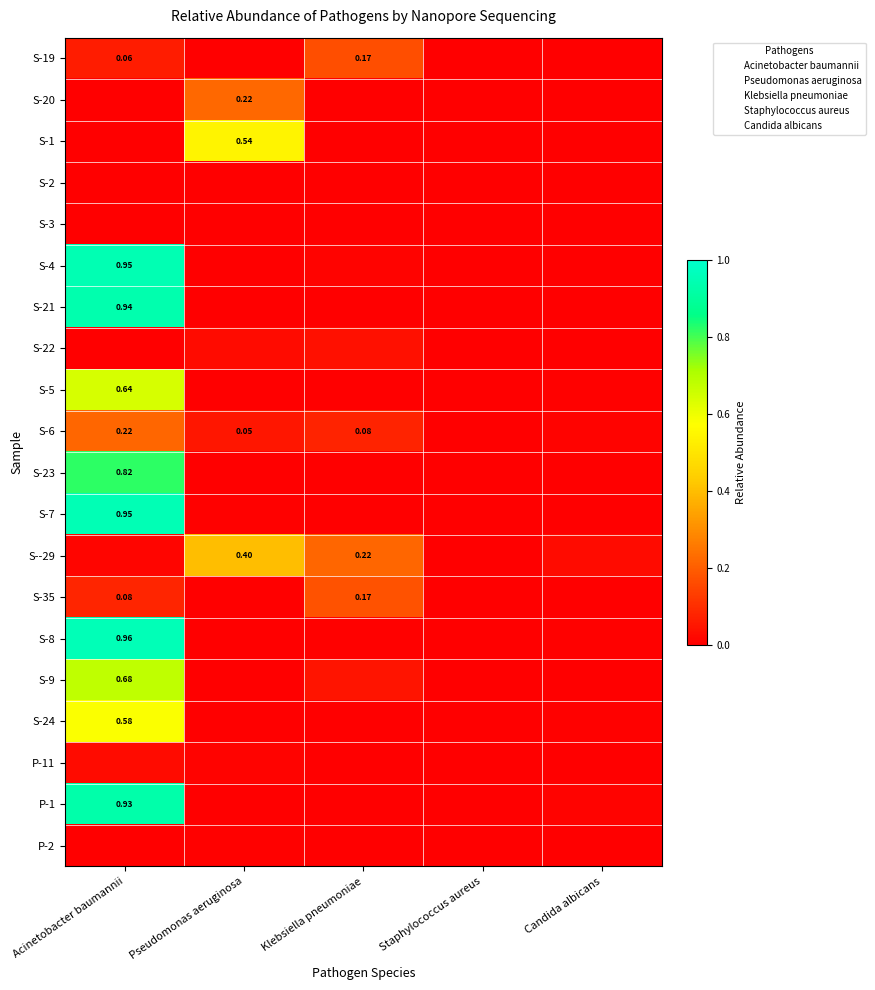

What is the difference between the maximum and minimum values in the S-4 series?

0.9